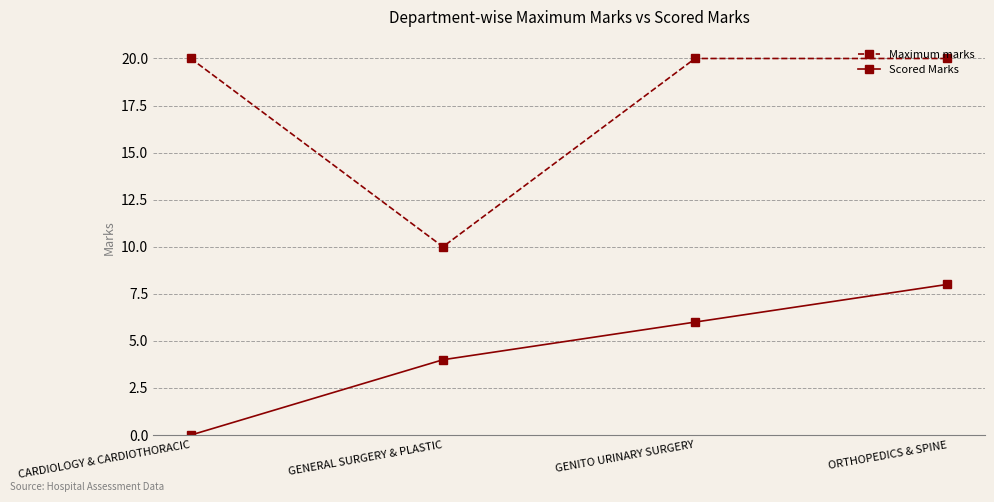

Is it true that Maximum marks equals 5 at GENERAL SURGERY & PLASTIC?

False